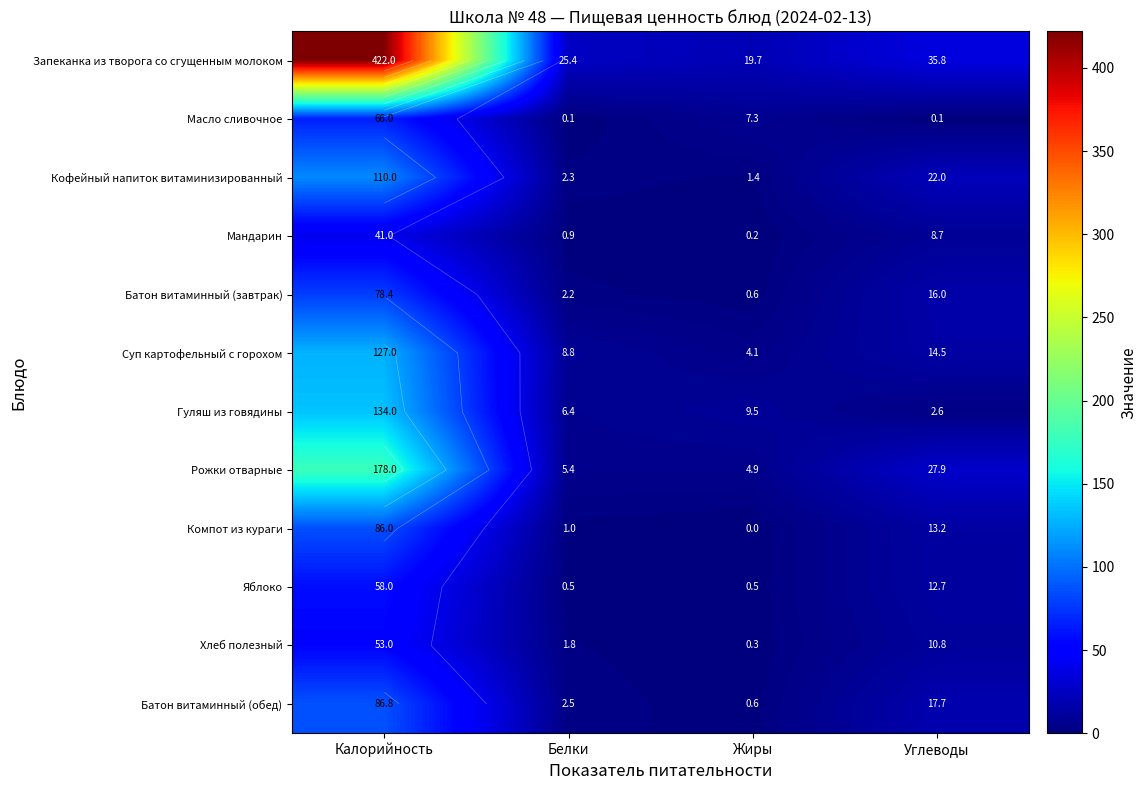

What is the spread (max minus min) of values at Белки?

25.3